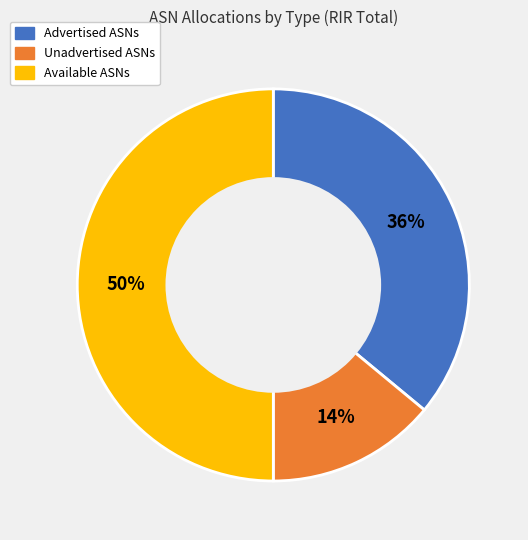

How many slices are in this pie chart?

3